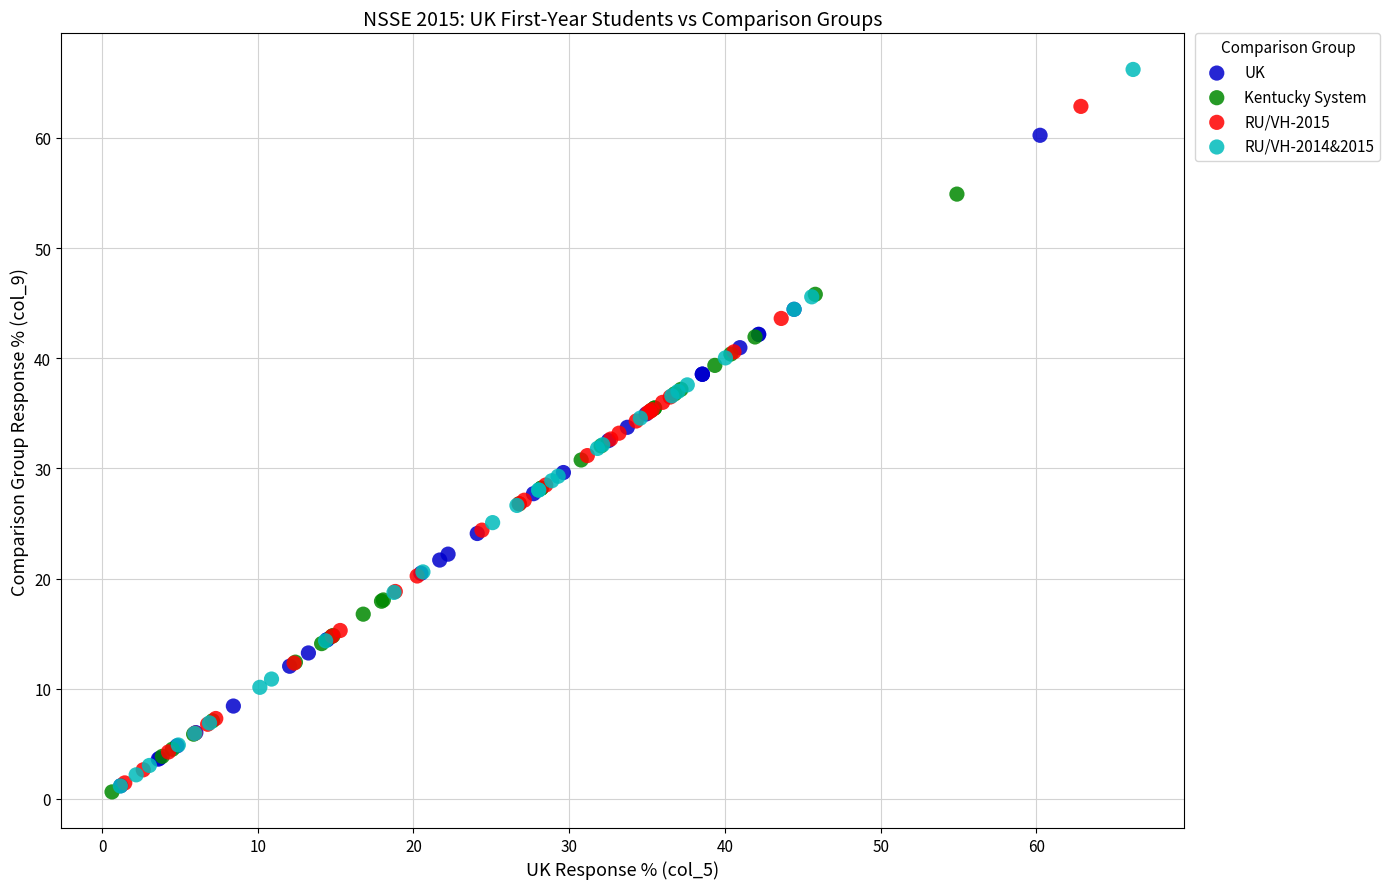

Which series contains the highest Y value?

RU/VH-2014&2015